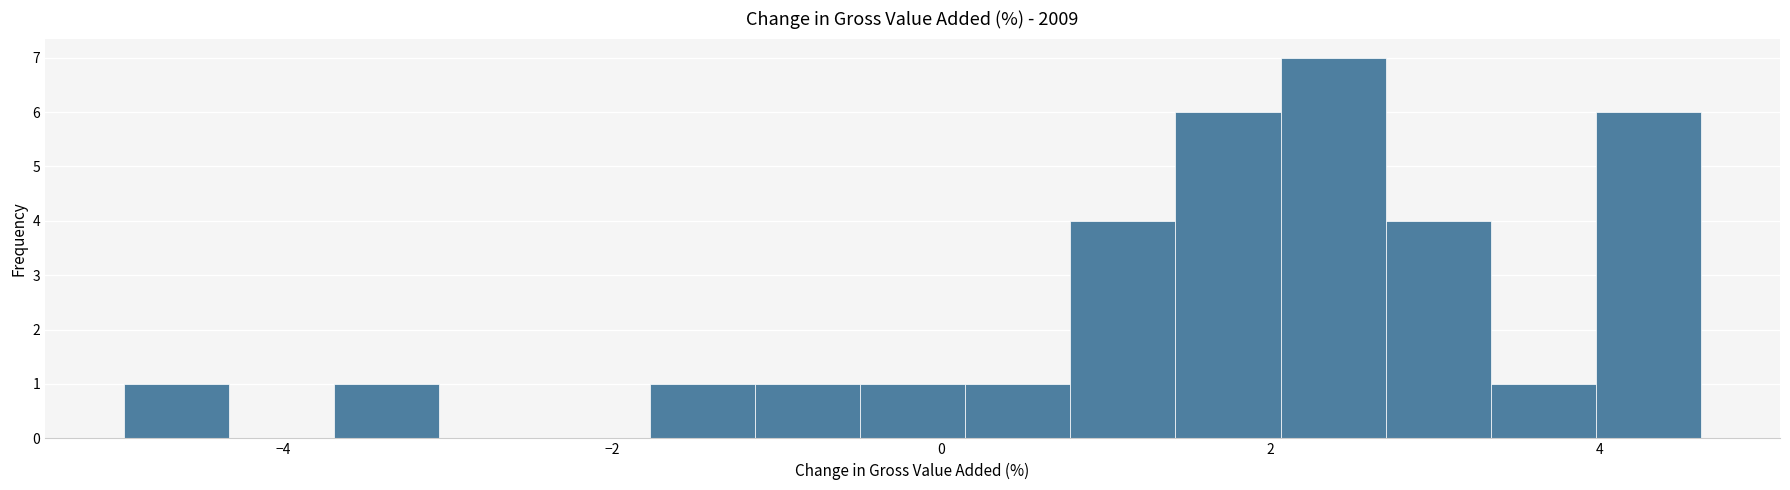

Around what value on the x-axis is the tallest bar? Give the approximate position of its centre, as read against the axis.

2.4